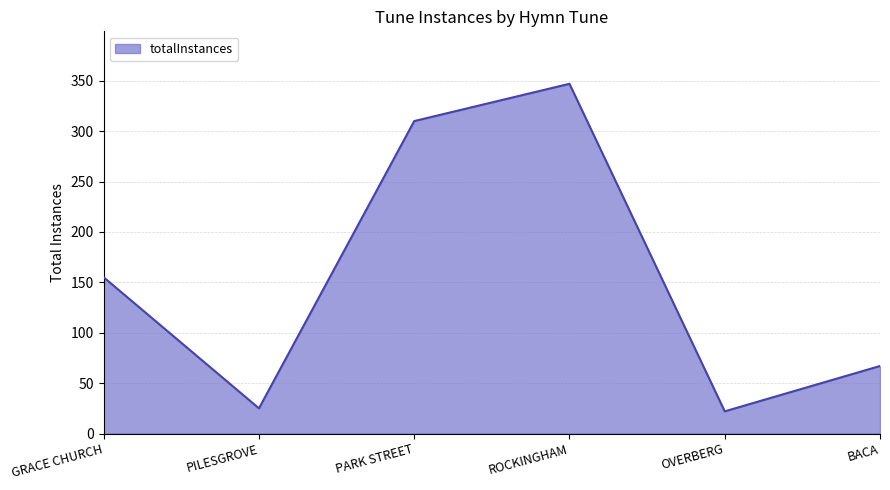

Approximately how many times larger is the value at GRACE CHURCH compared to OVERBERG?

7.0